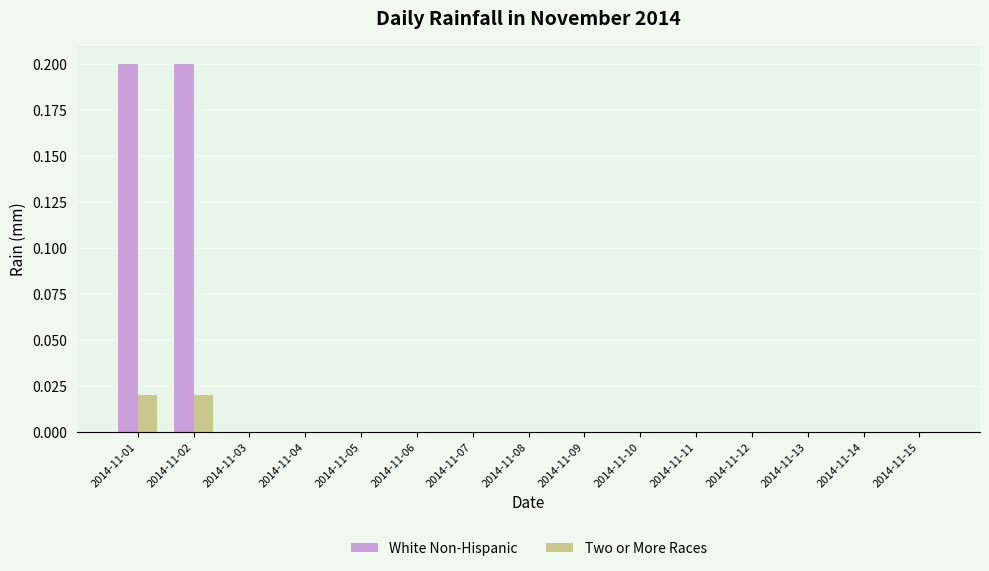

The Two or More Races series shows 0.0 at 2014-11-13. True or false?

True